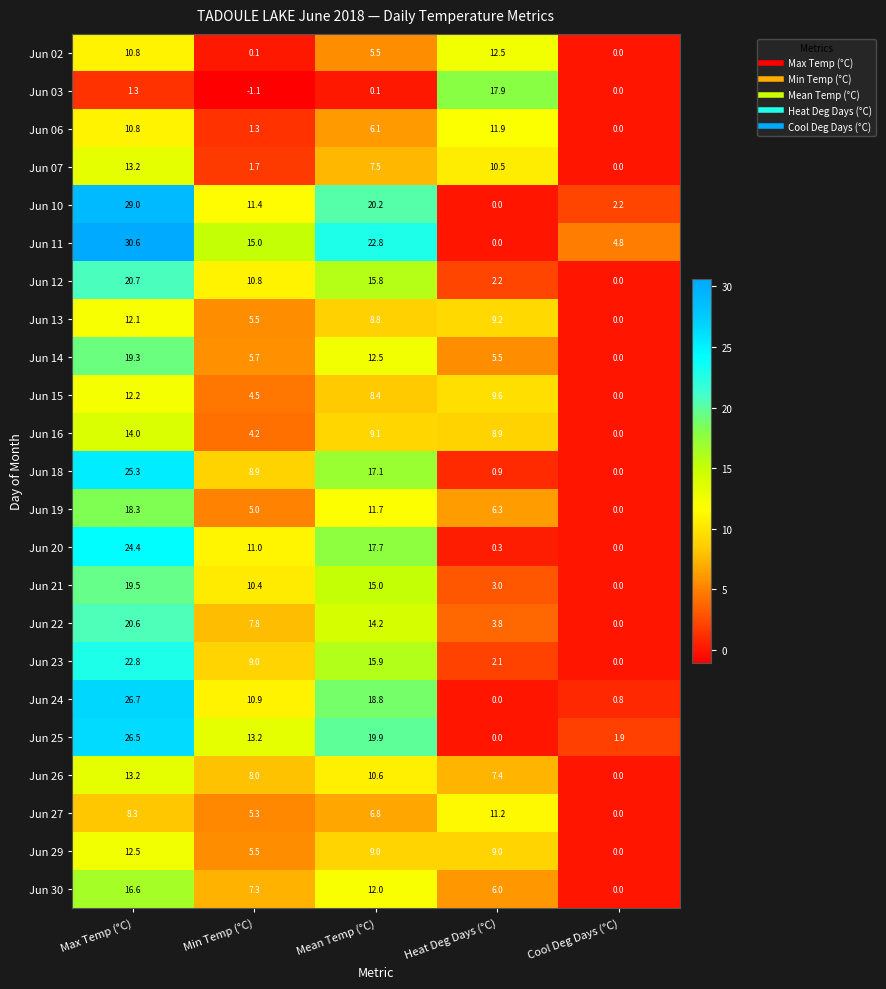

Which series has the widest spread of values?

Jun 11